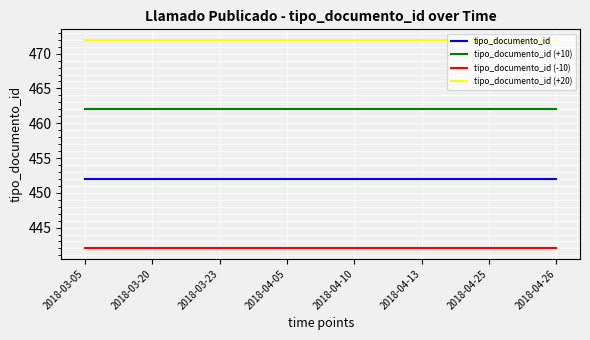

How many distinct data groups are displayed?

4